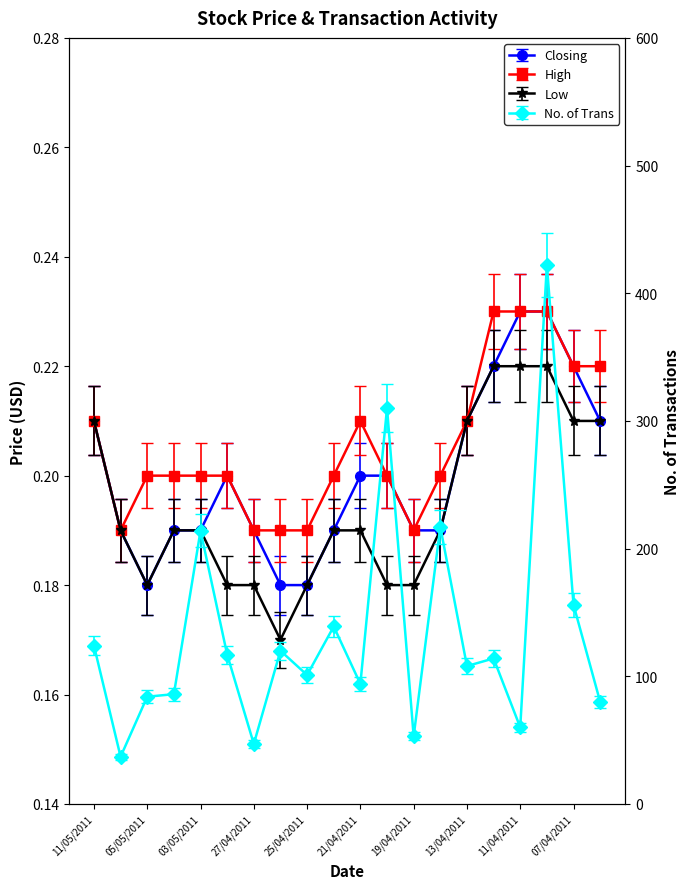

How many interior local valleys does the No. of Trans series have?

7